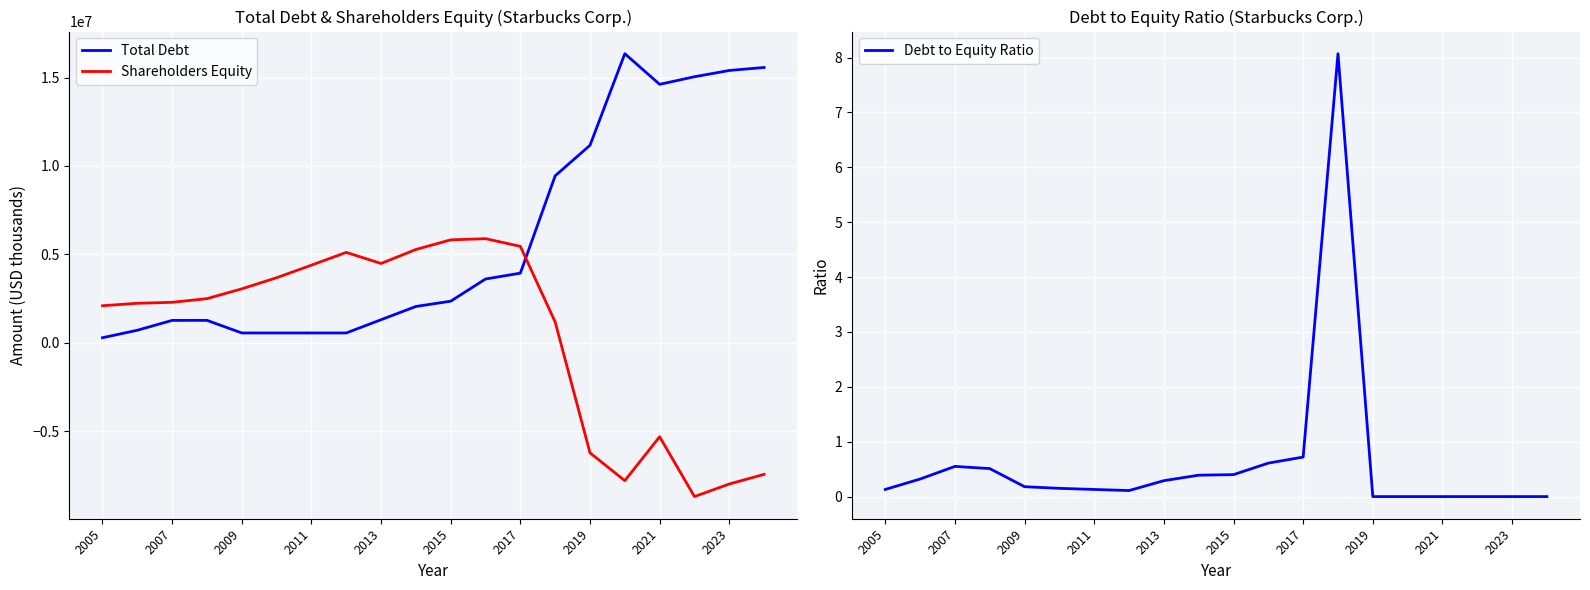

At which category is the sum across all series the highest?

13